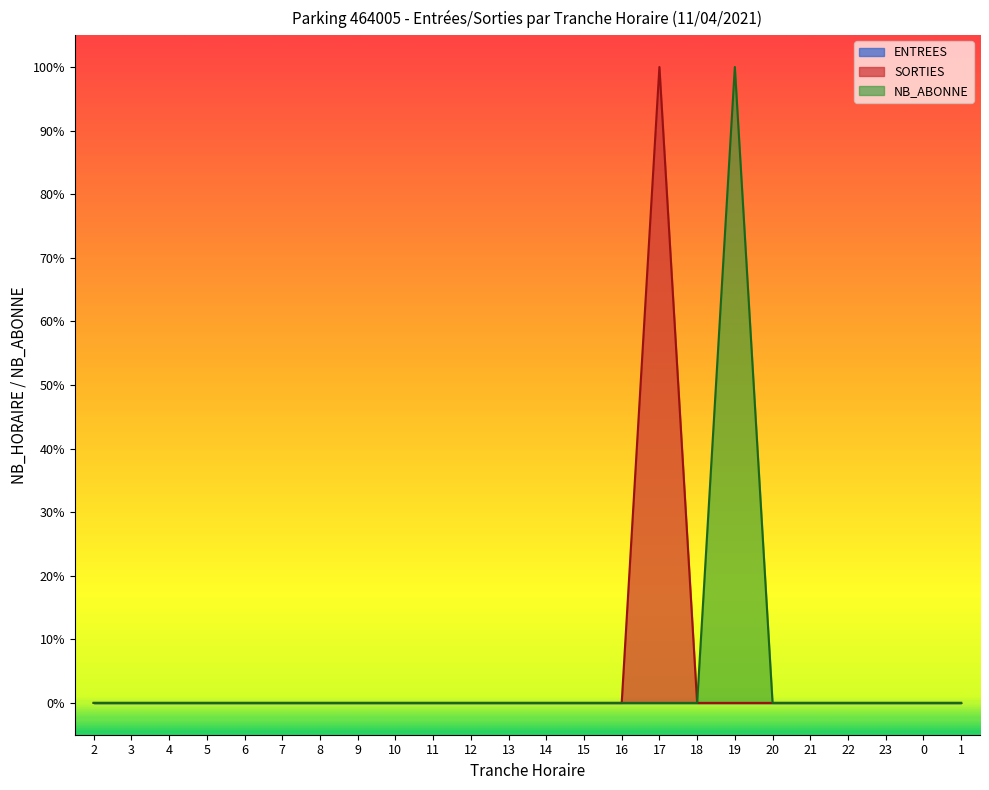

What is the label of the 8th point from the right?

18